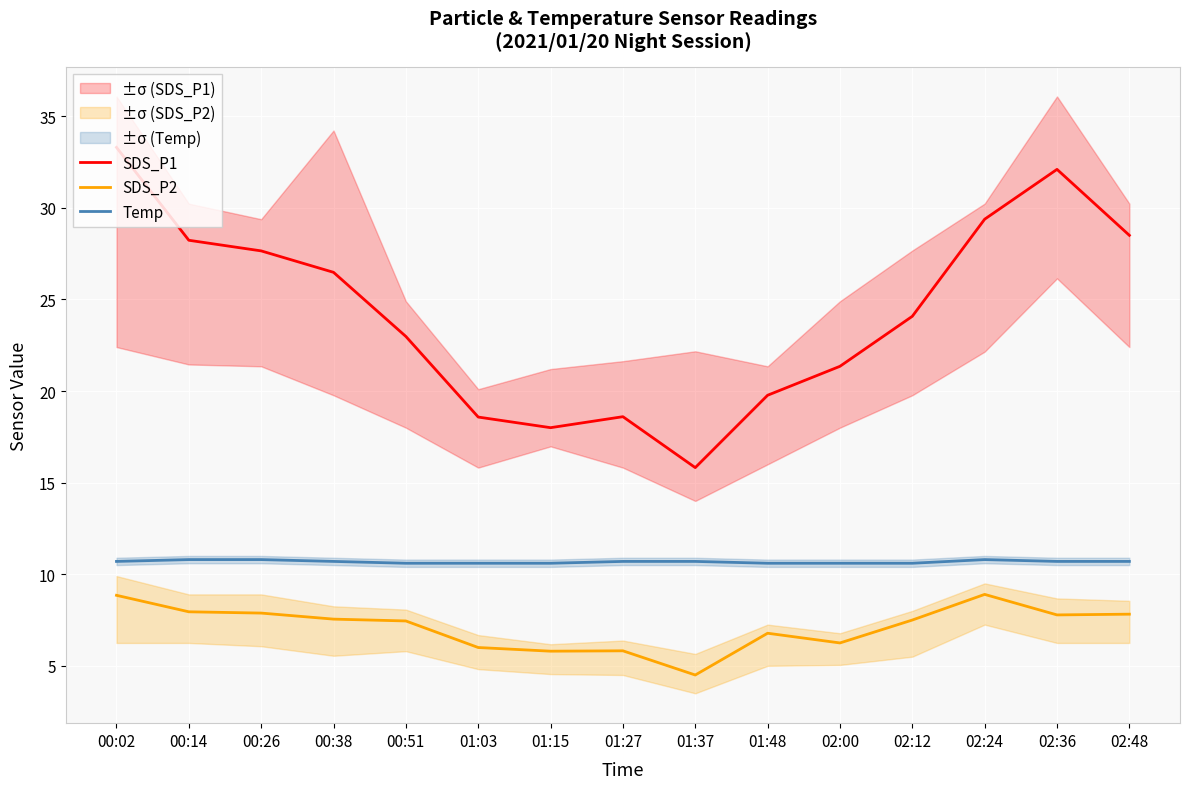

What is the label of the 2nd point from the right?

02:36